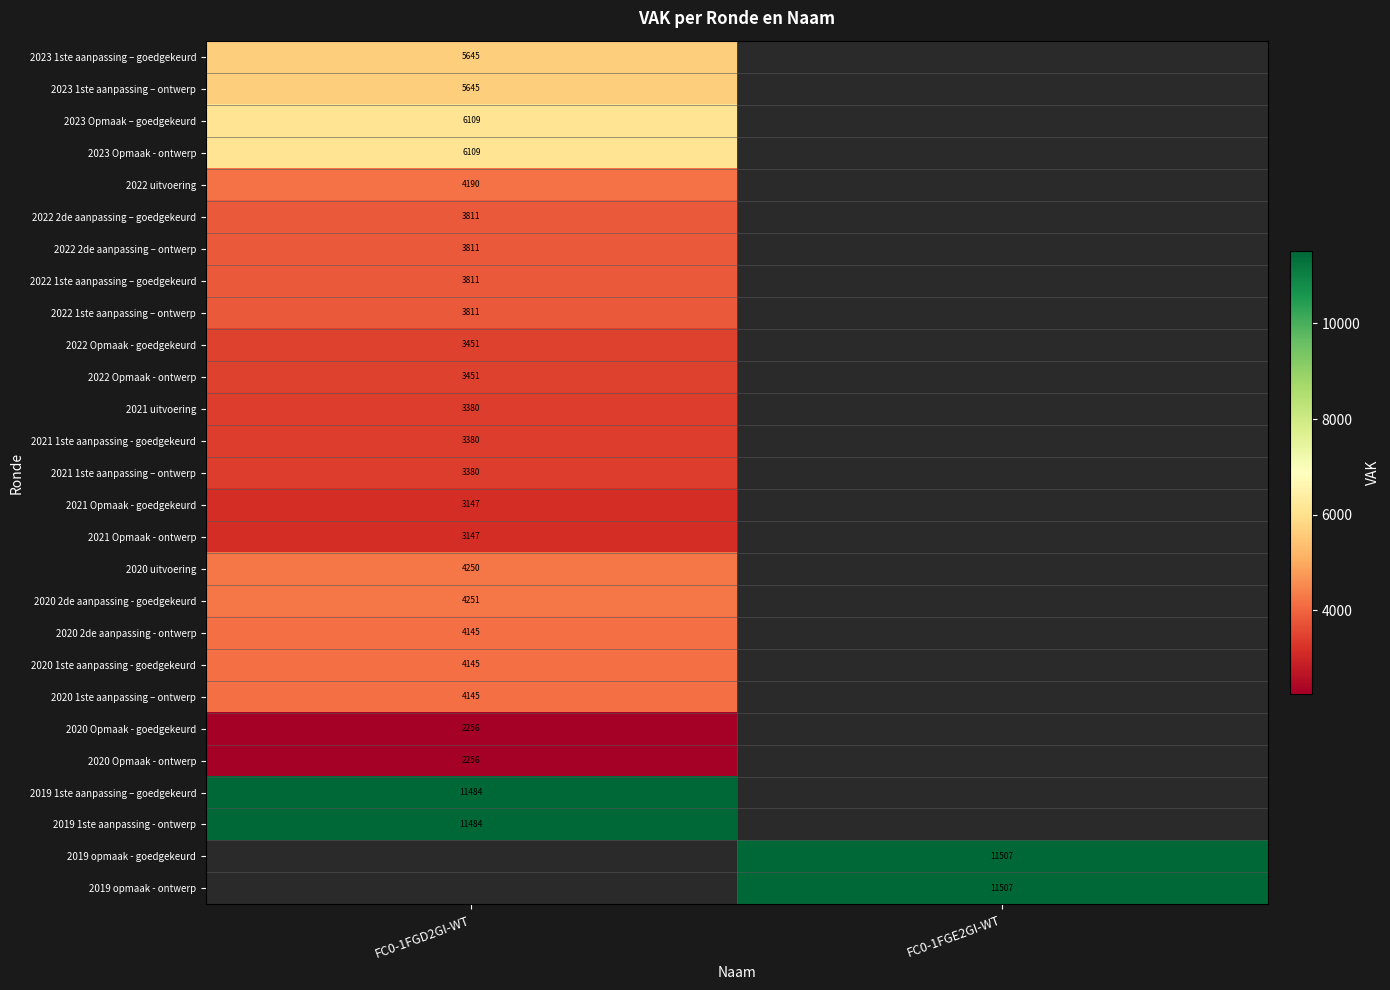

At how many categories does at least one series exceed 2666?

2